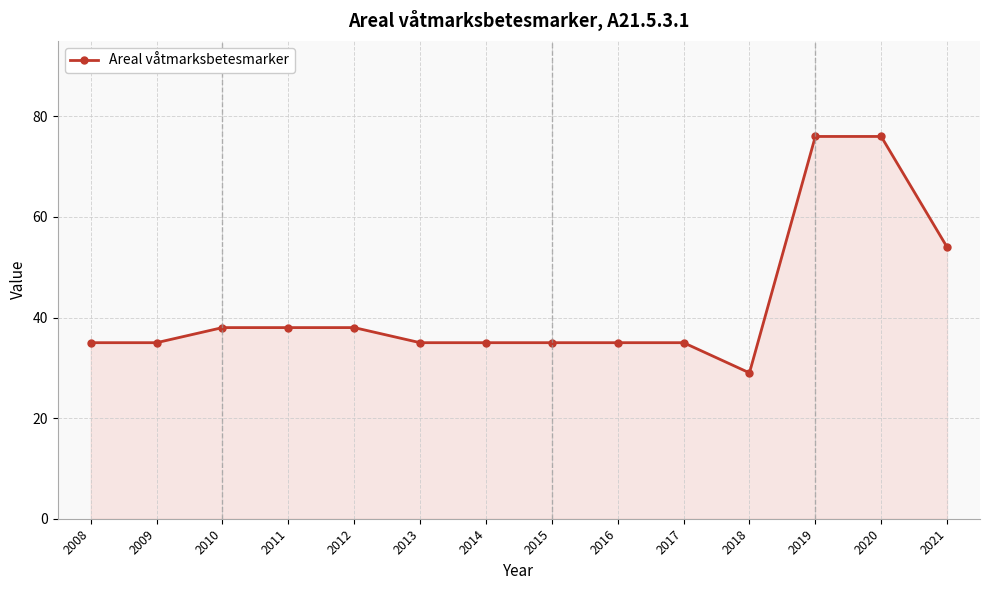

Count the number of categories in the chart.

14